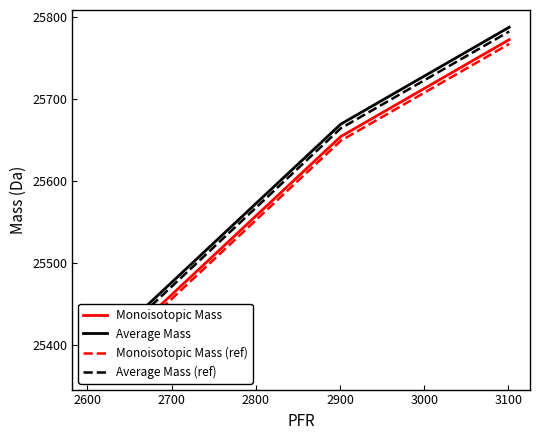

What are all the series names shown in the legend?

Monoisotopic Mass, Average Mass, Monoisotopic Mass (ref), Average Mass (ref)